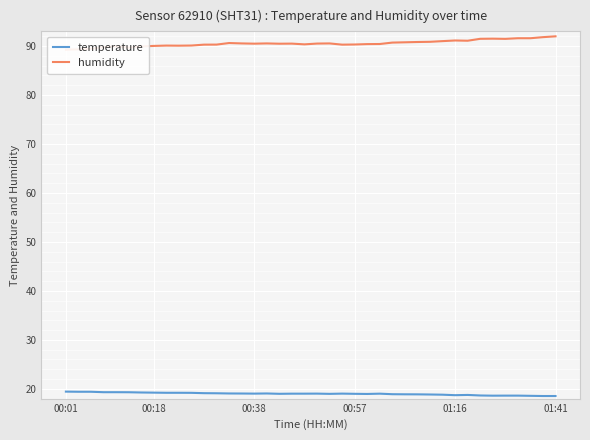

Reading right to left, list all the values displayed in this chart.

temperature: 18.5	18.5	18.6	18.6	18.6	18.6	18.6	18.8	18.7	18.8	18.9	18.9	18.9	18.9	19.0	19.0	19.0	19.0	19.0	19.0	19.0	19.0	19.0	19.1	19.0	19.1	19.1	19.1	19.1	19.2	19.2	19.2	19.2	19.3	19.3	19.3	19.3	19.4	19.4	19.4
humidity: 92.0	91.8	91.6	91.6	91.5	91.5	91.5	91.1	91.1	91.0	90.9	90.8	90.8	90.7	90.4	90.4	90.3	90.3	90.5	90.5	90.3	90.5	90.5	90.5	90.5	90.5	90.6	90.3	90.3	90.1	90.1	90.1	90.0	89.9	89.7	90.0	89.8	89.5	89.3	89.2